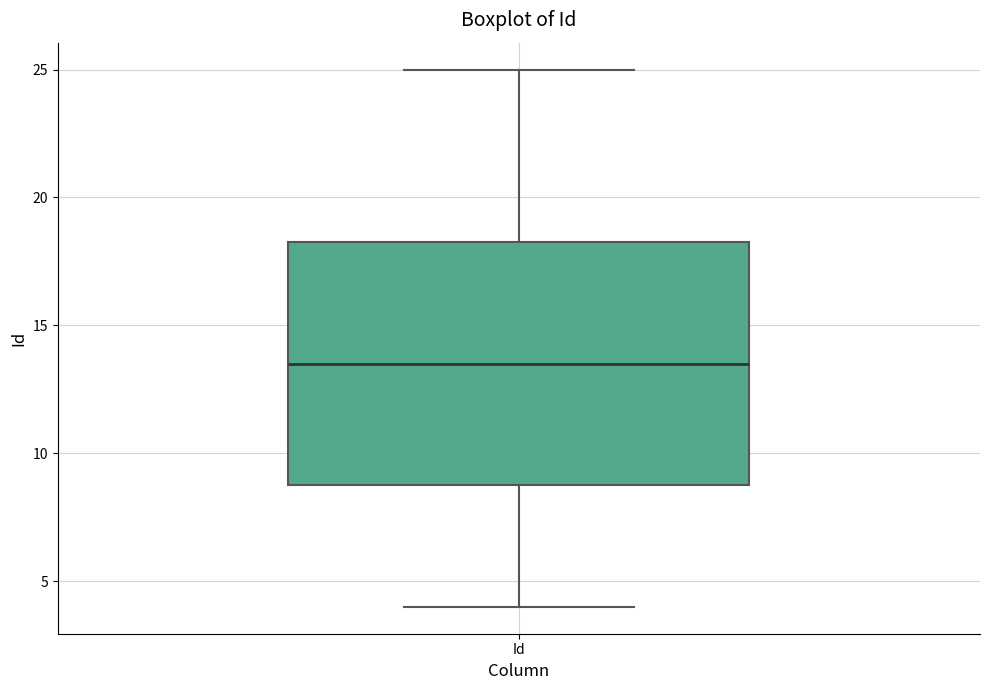

Where is the lower edge of the box for Id on the y-axis? The values are not printed on the chart, so give them approximately, as read against the axis.

9.0